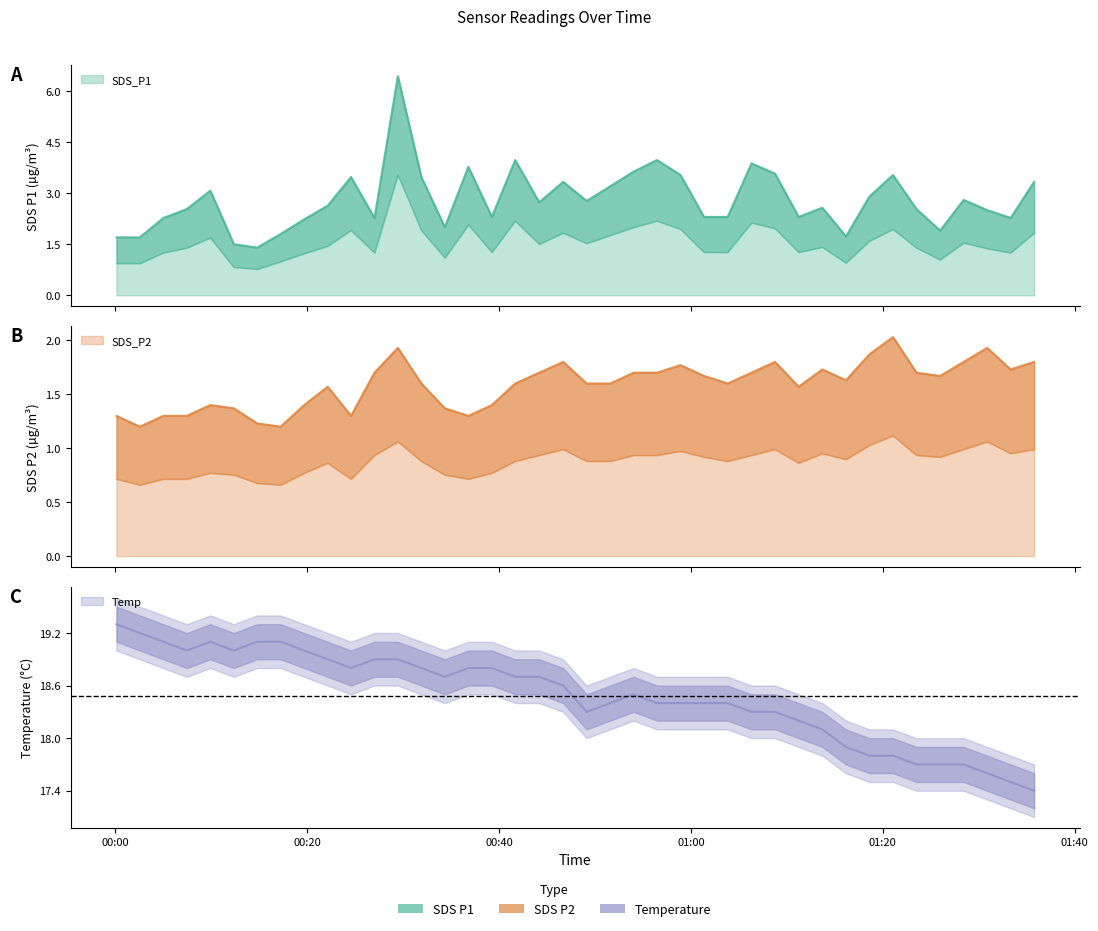

What is the average value of the SDS_P1 series?

2.8